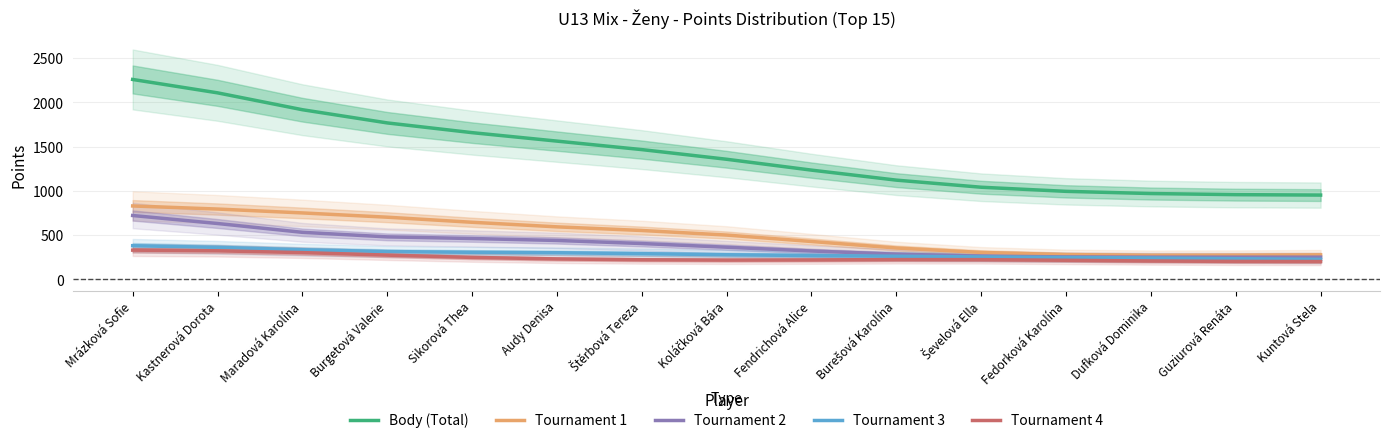

Reading left to right, what are all the values shown in this chart?

Body (Total): 2259.9	2108.5	1917.7	1768.4	1658.3	1562.7	1466.6	1357.3	1234.5	1121.3	1041.1	994.5	969.7	957.2	952.3
Tournament 1: 829.2	794.4	750.5	702.1	644.8	593.1	551.8	500.1	427.4	353.9	303.7	279.4	271.3	272.2	276.2
Tournament 2: 721.3	630.8	531.1	479.7	461.0	439.1	404.4	362.8	319.9	284.0	262.2	253.1	250.5	250.1	250.0
Tournament 3: 379.8	361.3	334.3	313.5	305.1	300.3	289.7	277.4	268.4	260.6	253.1	247.0	241.0	232.8	225.6
Tournament 4: 329.5	322.0	301.8	273.1	247.4	230.2	220.7	217.0	218.8	222.8	222.1	215.1	206.9	202.1	200.5